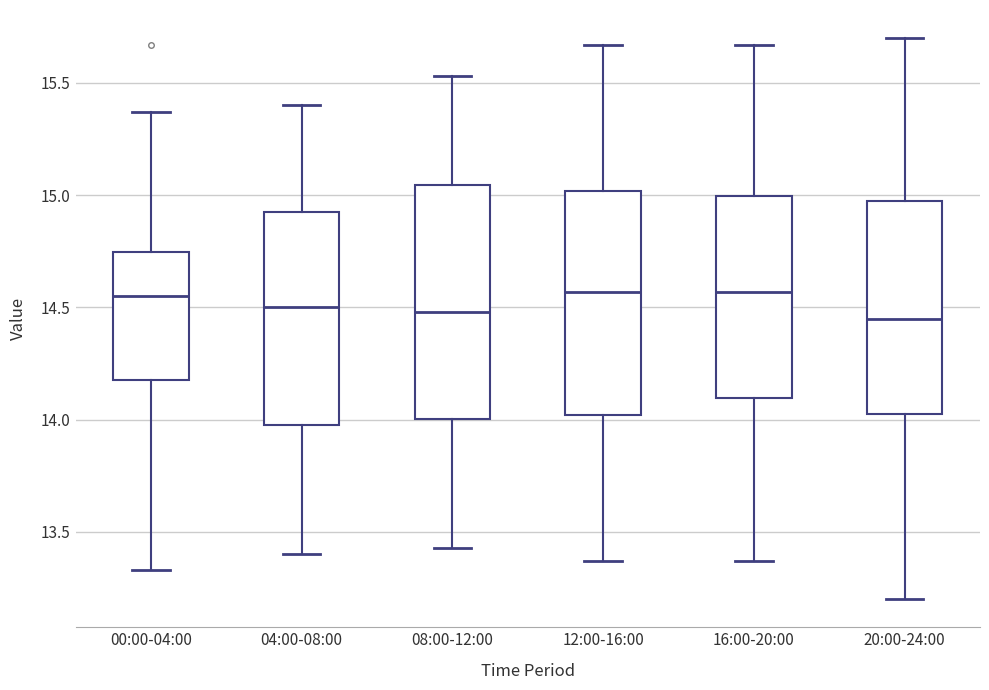

Reading left to right, read every box against the y-axis: the position of its median line, the range the box covers, and the ends of its whiskers. The values are not printed on the chart, so give them approximately, as read against the axis.

00:00-04:00: median 14.55, box 14.20 to 14.75, whiskers 13.35 to 15.35
04:00-08:00: median 14.50, box 14.00 to 14.95, whiskers 13.40 to 15.40
08:00-12:00: median 14.50, box 14.00 to 15.05, whiskers 13.45 to 15.55
12:00-16:00: median 14.55, box 14.00 to 15.00, whiskers 13.35 to 15.65
16:00-20:00: median 14.55, box 14.10 to 15.00, whiskers 13.35 to 15.65
20:00-24:00: median 14.45, box 14.05 to 15.00, whiskers 13.20 to 15.70